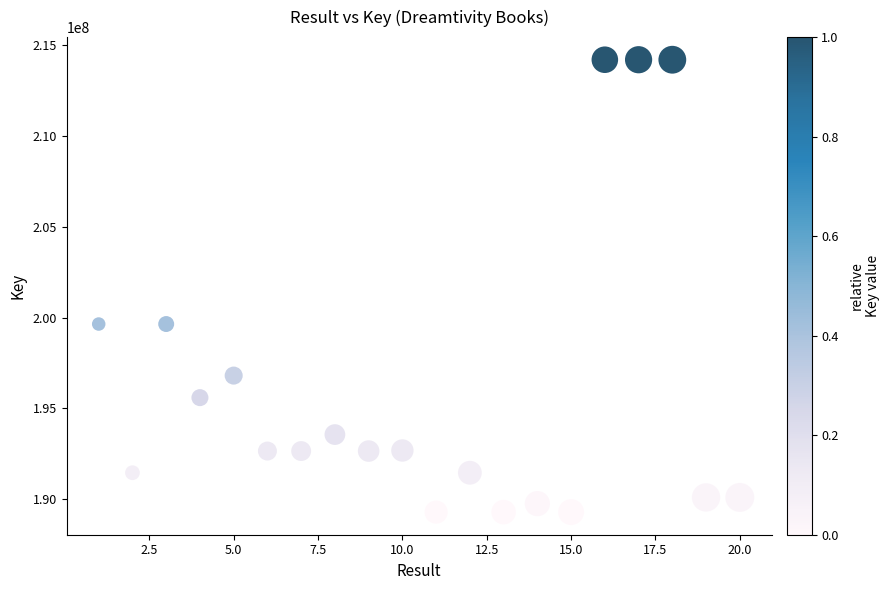

What is the range of X values (max minus min)?

19